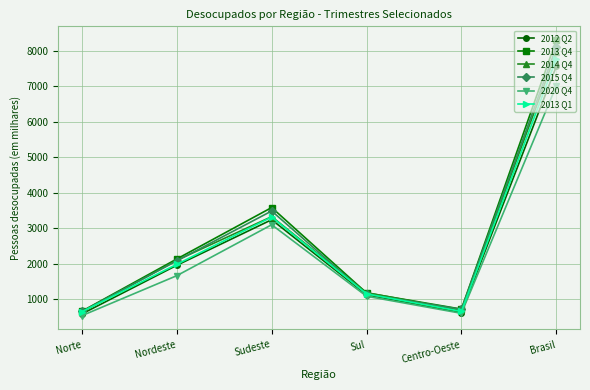

True or false: 2013 Q4 has a value of 1191 at Centro-Oeste.

False